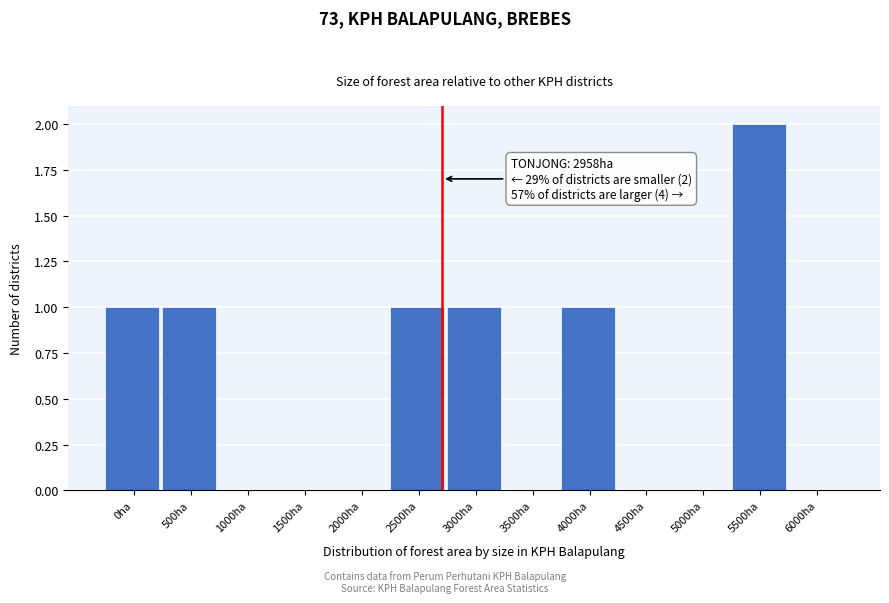

Reading left to right, what are all the values shown in this chart?

0ha=1	500ha=1	1000ha=0	1500ha=0	2000ha=0	2500ha=1	3000ha=1	3500ha=0	4000ha=1	4500ha=0	5000ha=0	5500ha=2	6000ha=0